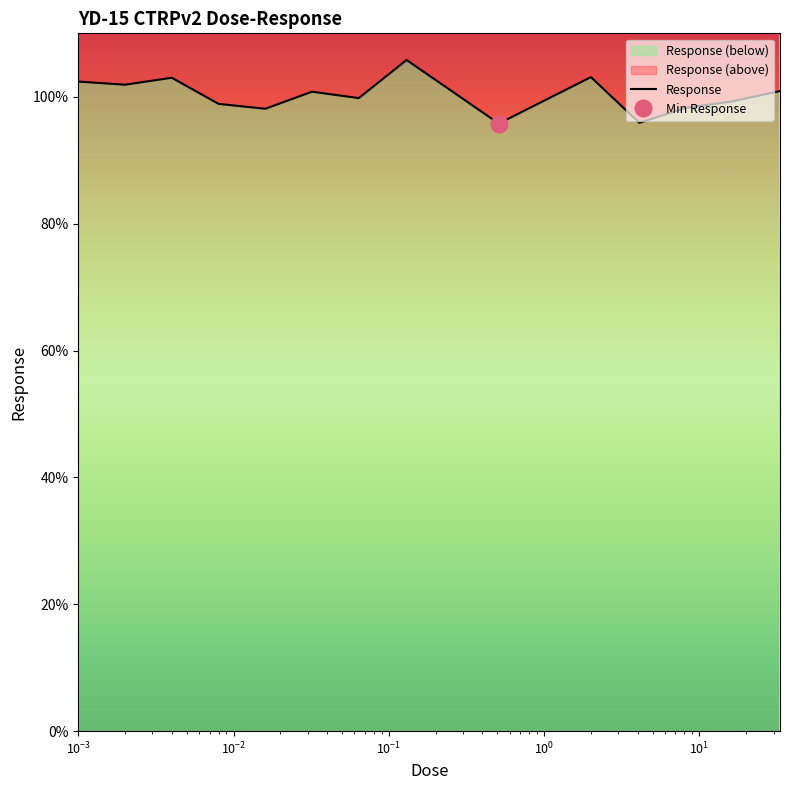

What is the average value?

100.3